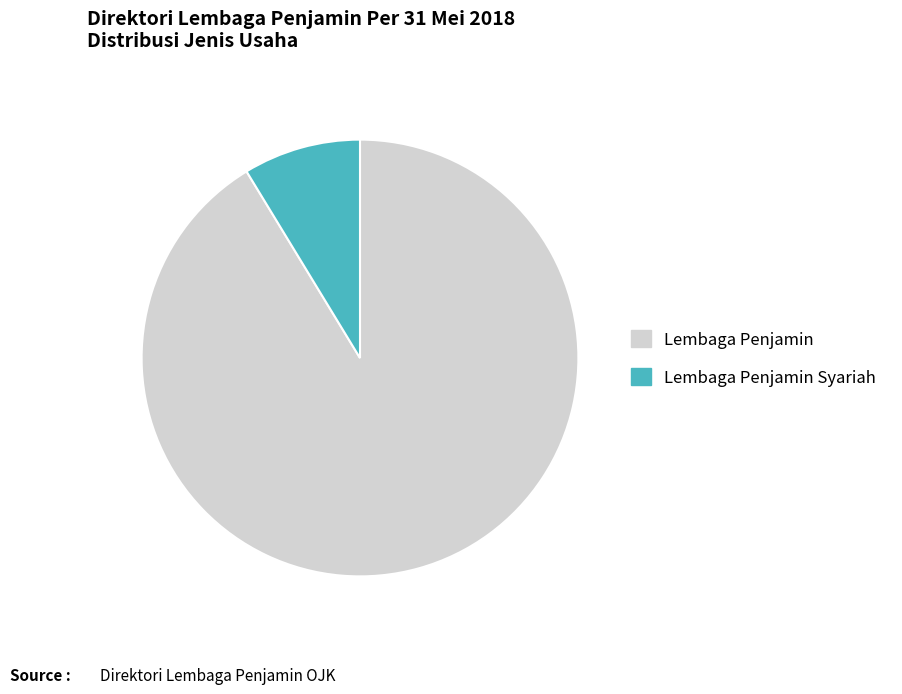

How many slices are in this pie chart?

2